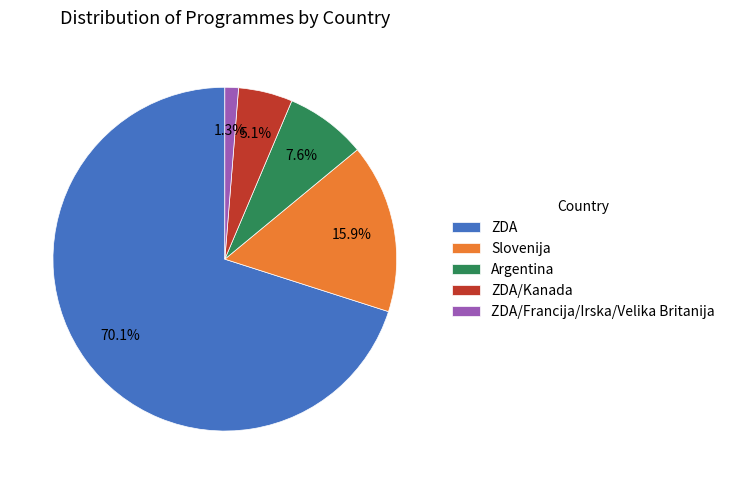

Count the number of slices in the pie.

5